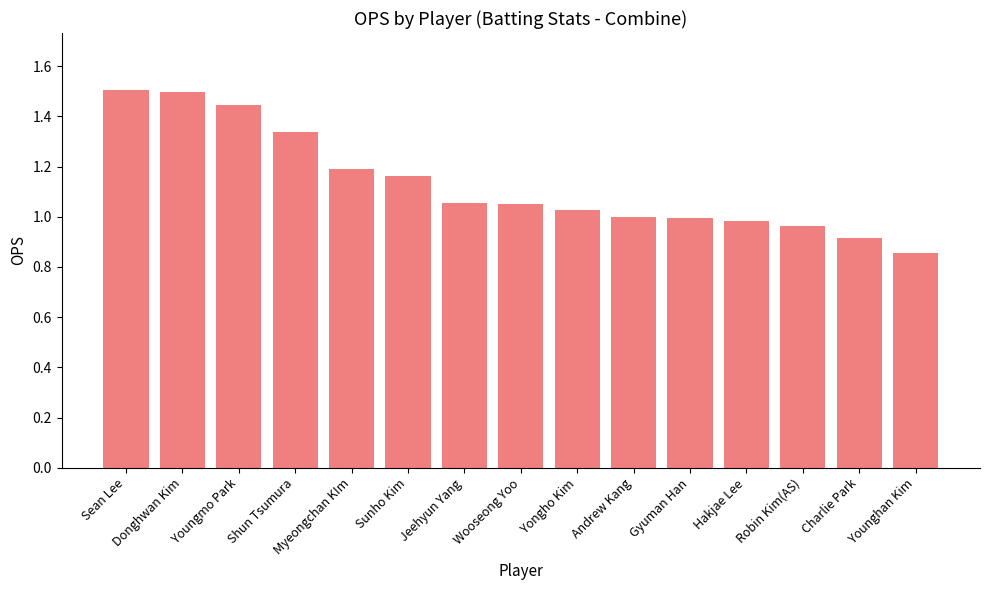

At which category does the chart reach its minimum across all series?

Younghan Kim